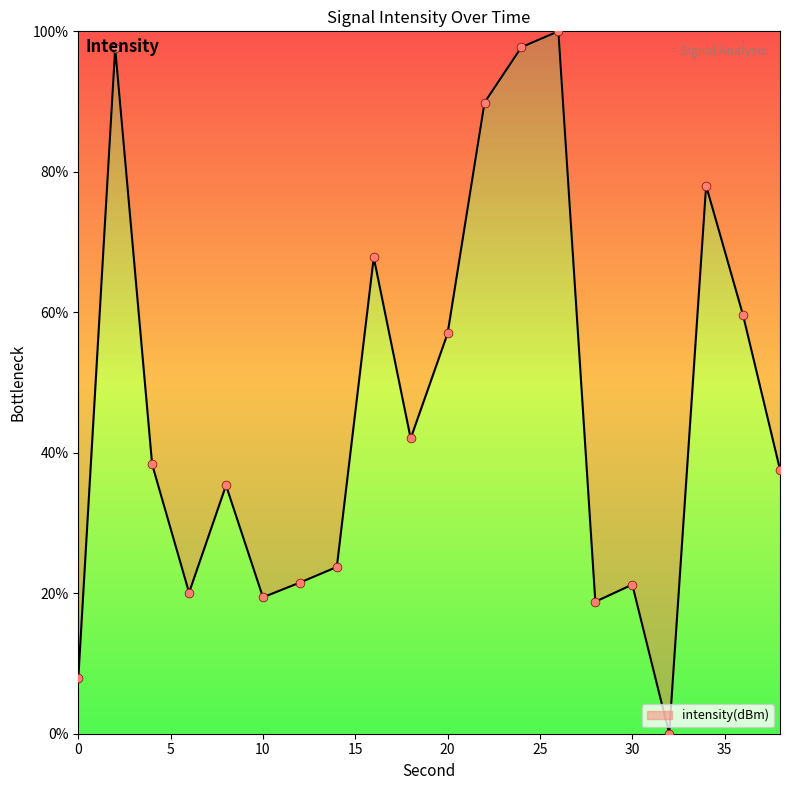

What is the difference between the maximum and minimum values?

100.0